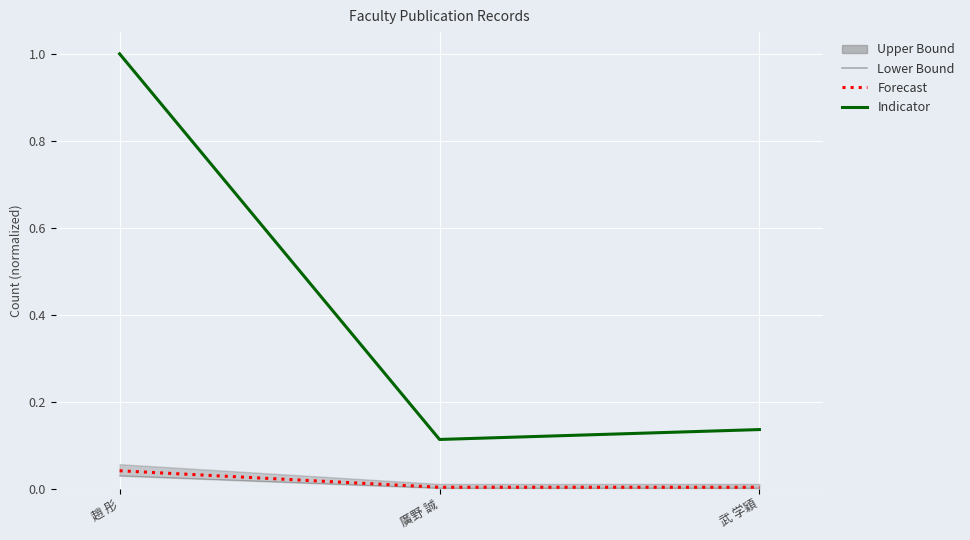

How many lines are shown in the chart?

3